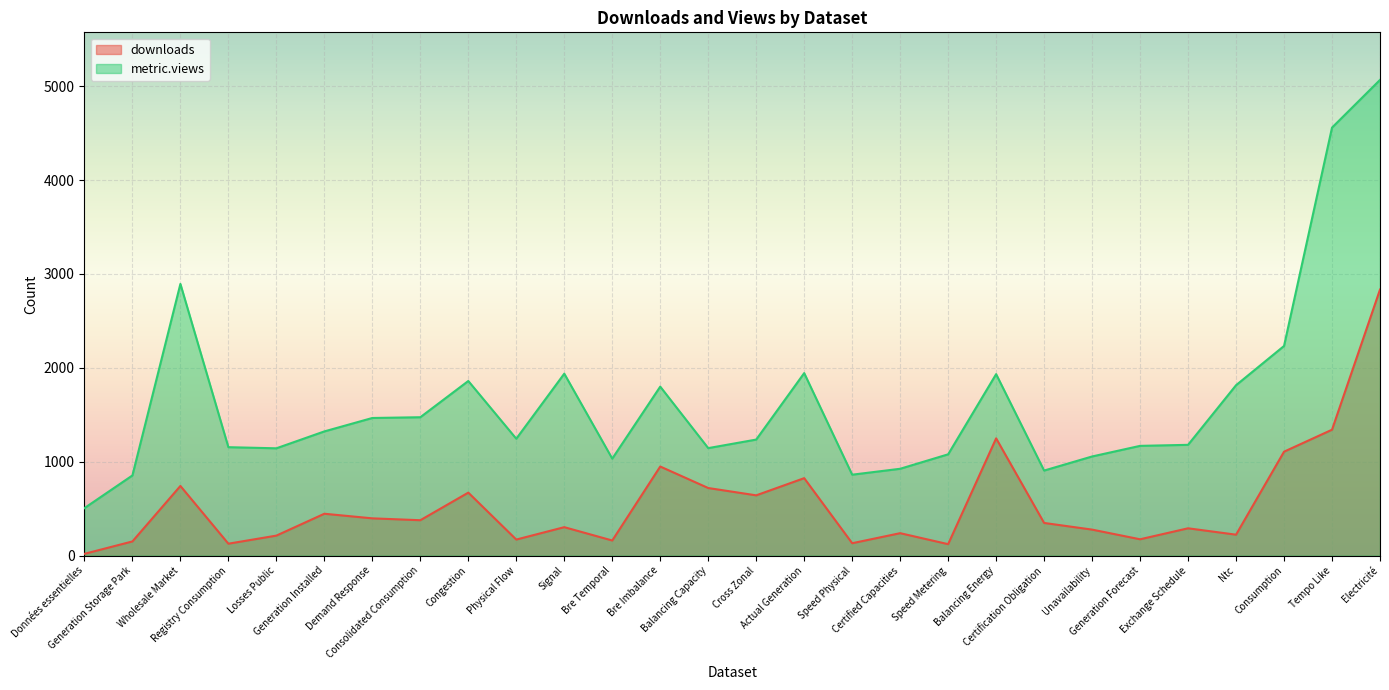

At Bre Temporal, list the series in order from smallest to largest.

downloads, metric.views